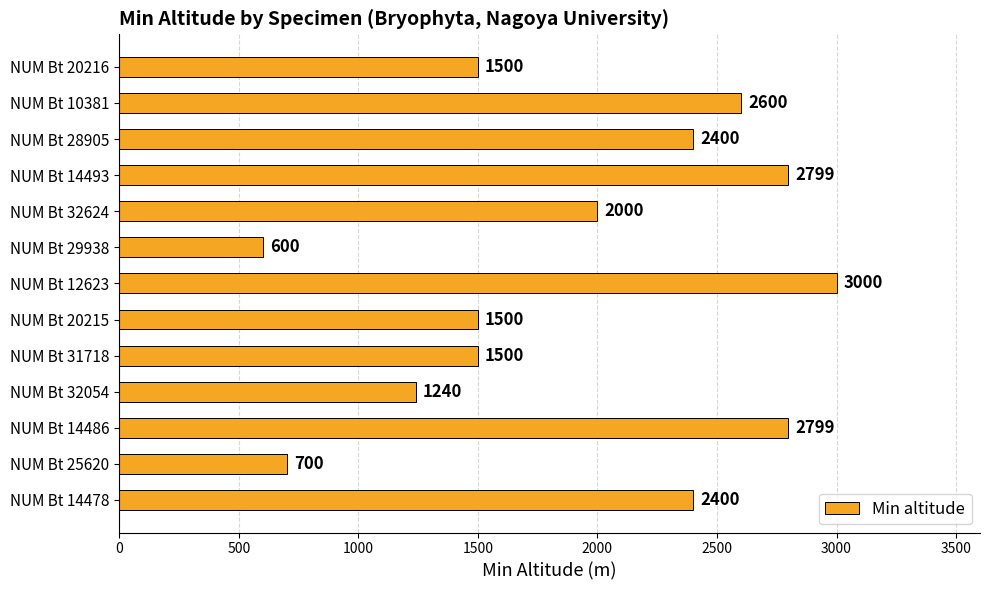

What is the difference between the maximum and minimum values?

2400